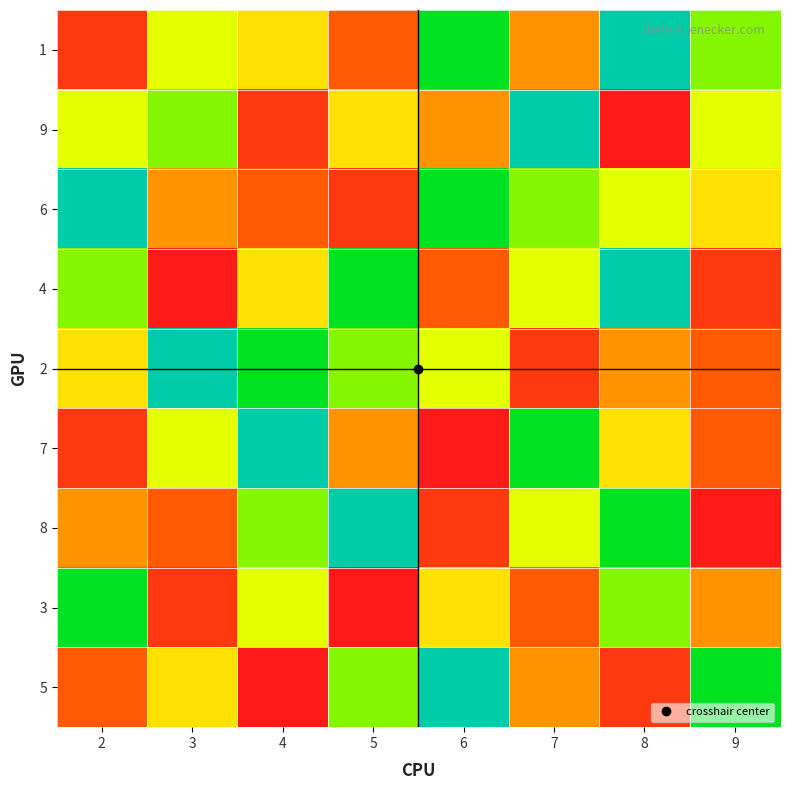

List the series in order of their peak value, lowest first.

3, 1, 9, 6, 4, 2, 7, 8, 5